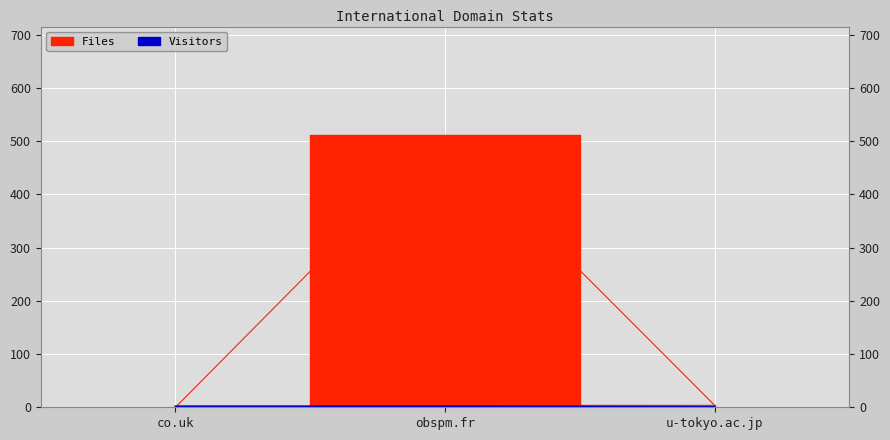

How many series are shown in this chart?

2